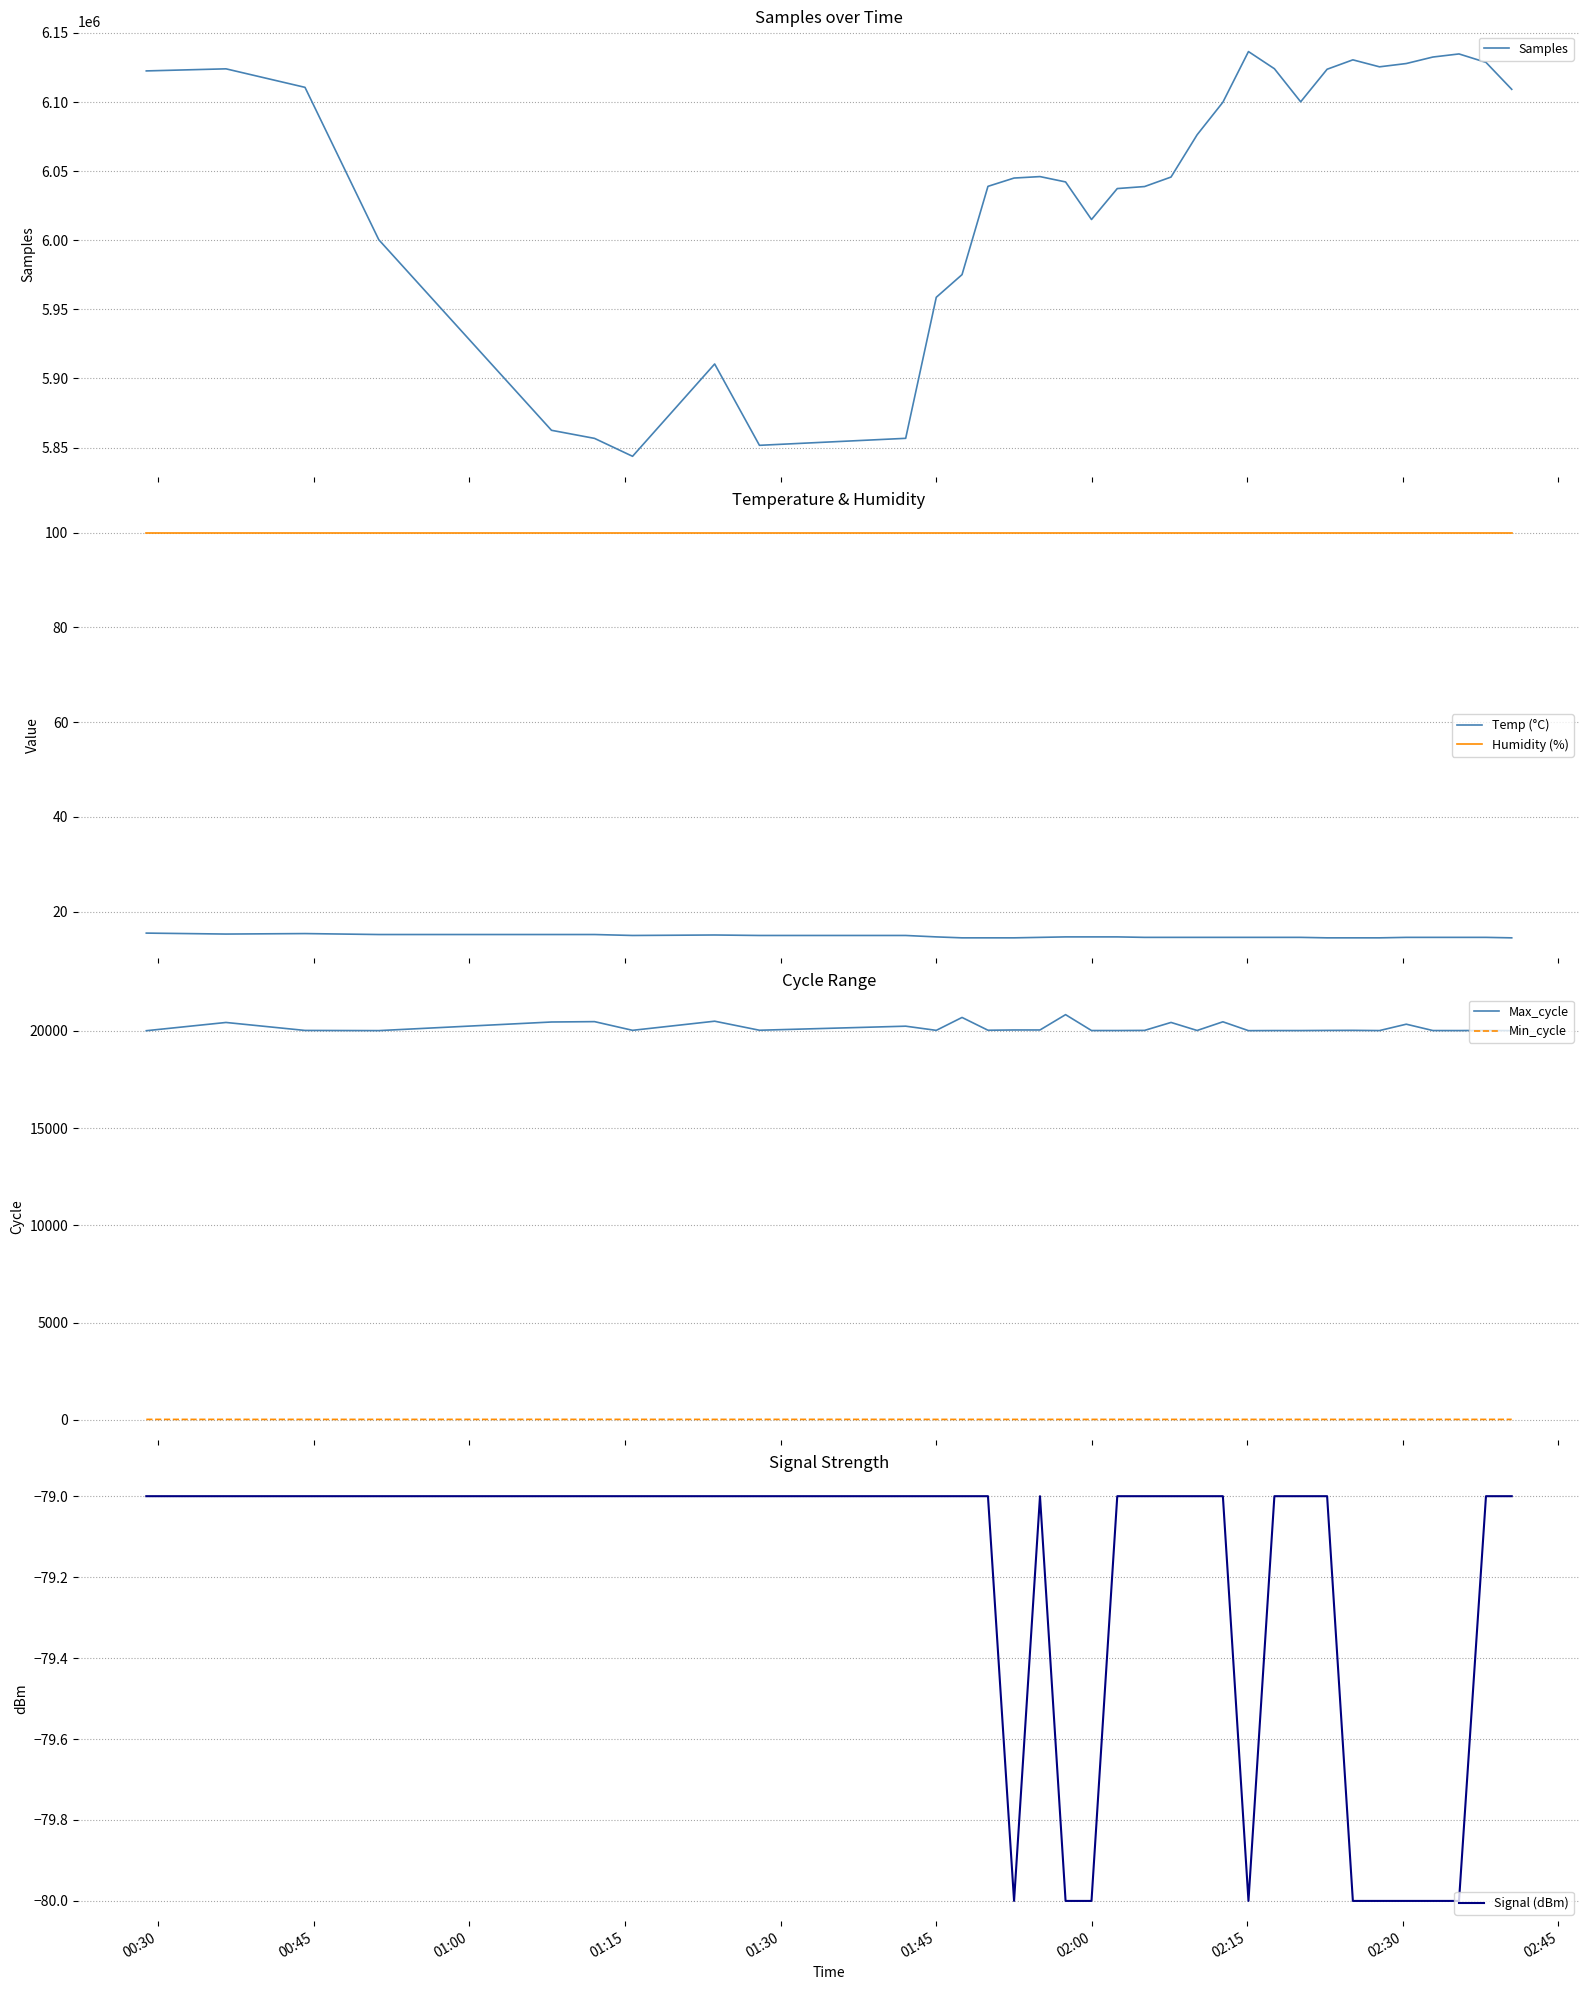

What is the minimum value for Samples?

5843644